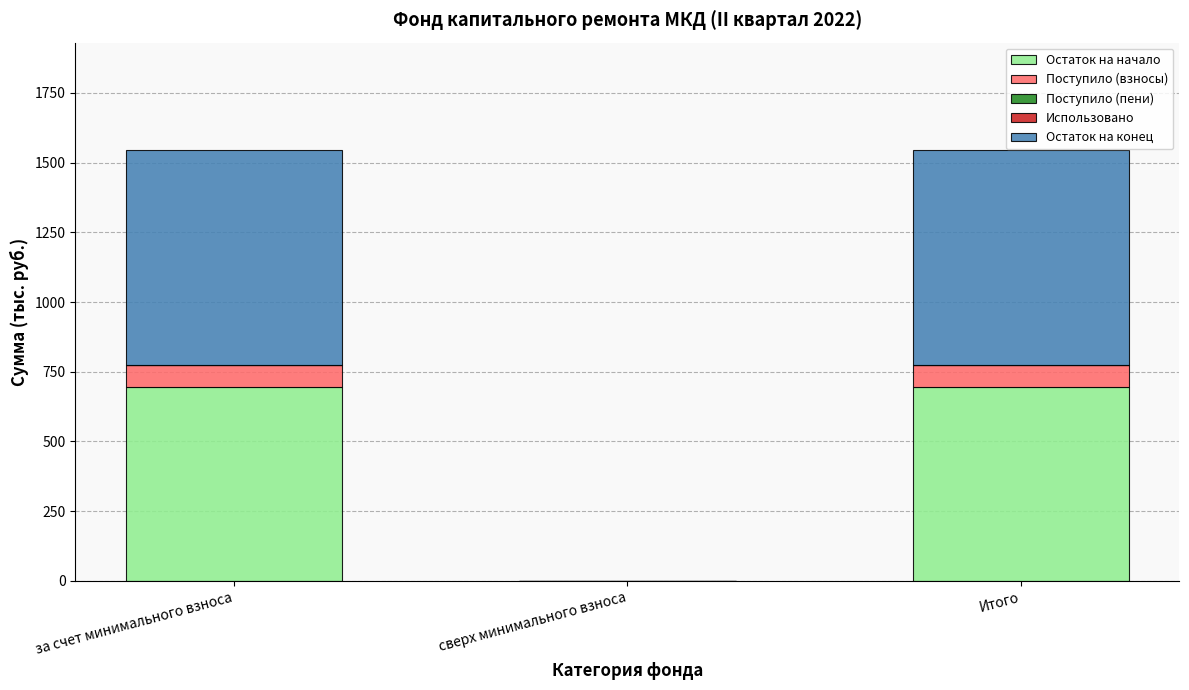

The Остаток на начало series shows 696.8 at Итого. True or false?

True